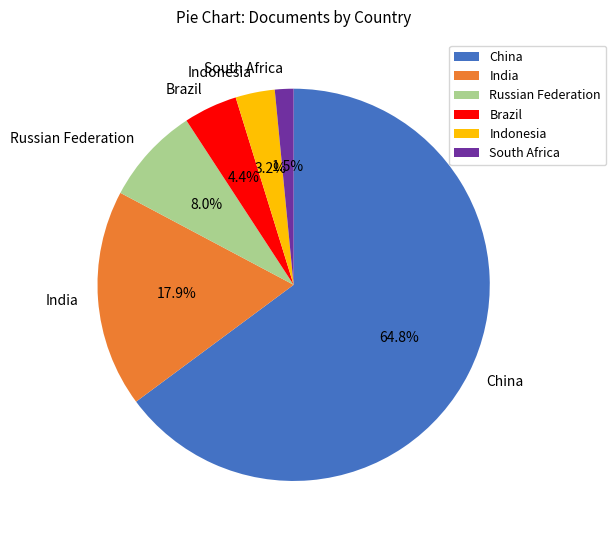

Between Brazil and Indonesia, which is larger?

Brazil